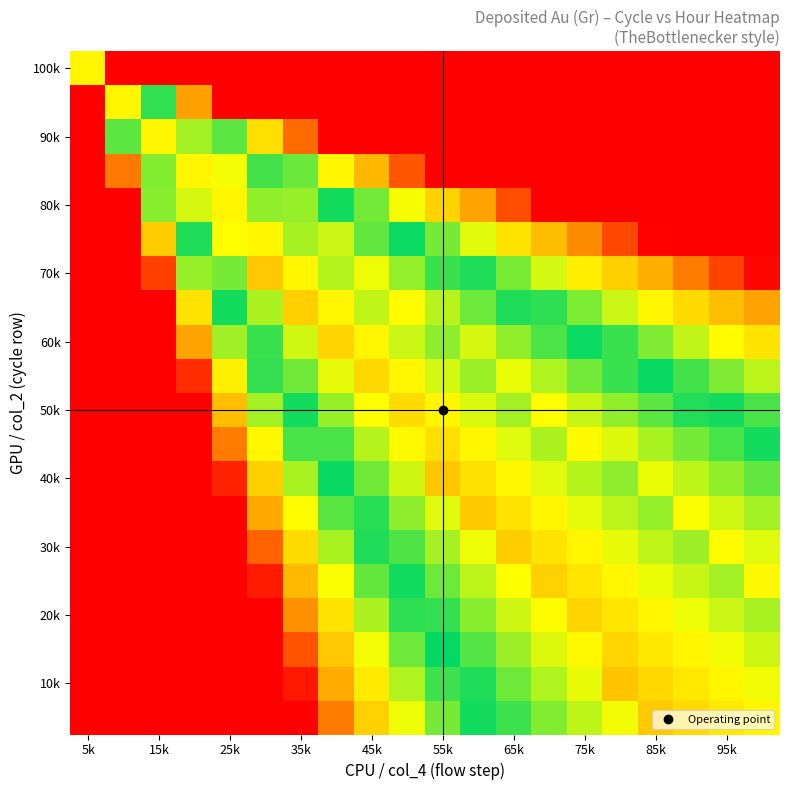

How many data points does each series have?

20